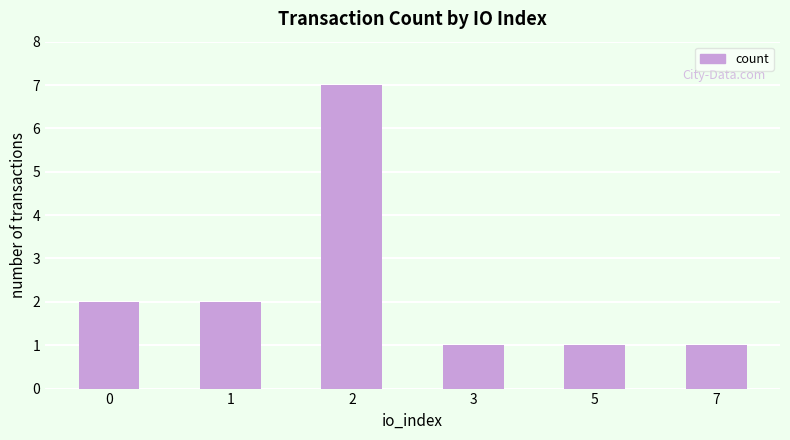

What is the value of the 5th bar from the left?

1